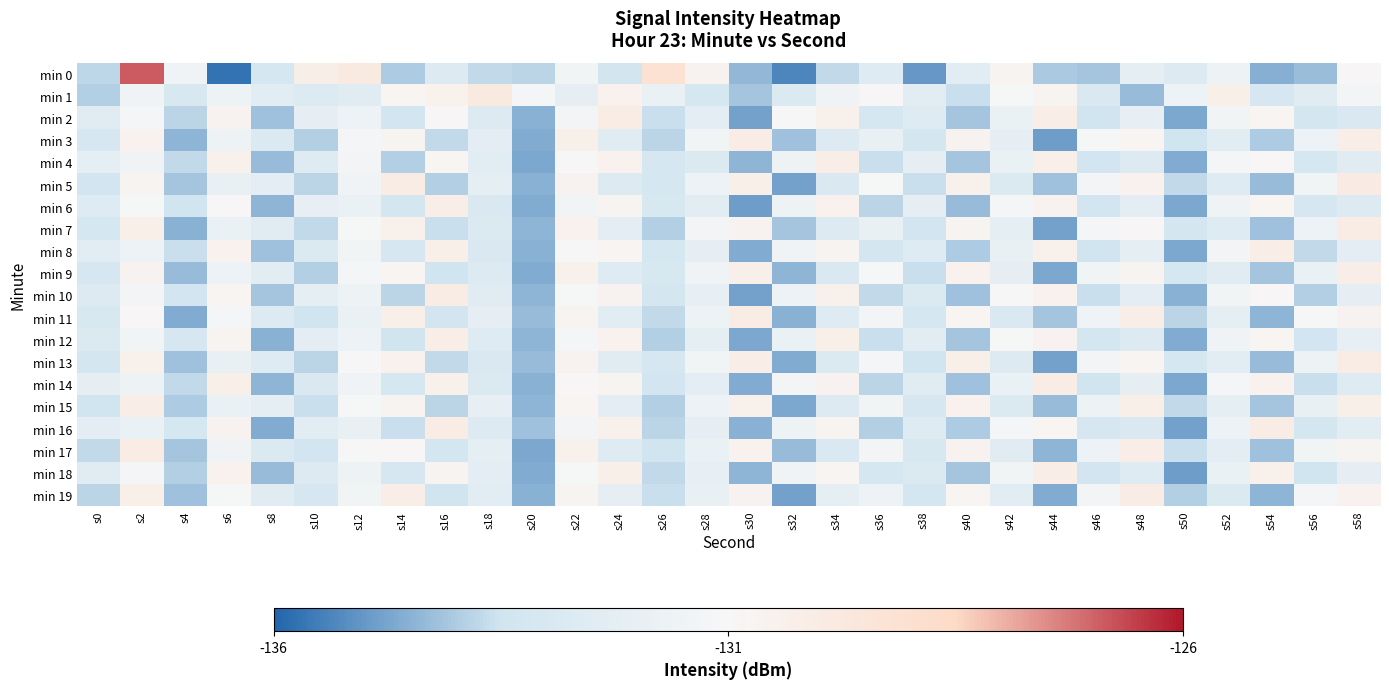

Reading left to right, list all the values displayed in this chart.

min 0: s0=-133.7	s2=-126.9	s4=-131.4	s6=-135.7	s8=-133.2	s10=-130.2	s12=-129.9	s14=-134.0	s16=-132.7	s18=-133.7	s20=-133.8	s22=-131.4	s24=-133.3	s26=-129.1	s28=-130.6	s30=-134.4	s32=-135.4	s34=-133.7	s36=-132.6	s38=-135.0	s40=-132.4	s42=-130.7	s44=-134.0	s46=-134.1	s48=-132.2	s50=-132.7	s52=-131.7	s54=-134.5	s56=-134.3	s58=-130.9
min 1: s0=-133.9	s2=-131.5	s4=-133.1	s6=-131.6	s8=-132.4	s10=-132.7	s12=-132.5	s14=-130.8	s16=-130.5	s18=-129.9	s20=-131.2	s22=-132.1	s24=-130.5	s26=-131.8	s28=-133.2	s30=-134.1	s32=-132.8	s34=-131.5	s36=-130.9	s38=-132.4	s40=-133.6	s42=-131.1	s44=-130.7	s46=-132.9	s48=-134.3	s50=-131.7	s52=-130.3	s54=-133.1	s56=-132.5	s58=-131.3
min 2: s0=-132.5	s2=-131.2	s4=-133.8	s6=-130.6	s8=-134.2	s10=-132.1	s12=-131.7	s14=-133.4	s16=-130.9	s18=-132.7	s20=-134.5	s22=-131.3	s24=-130.1	s26=-133.6	s28=-132.3	s30=-134.8	s32=-131.0	s34=-130.4	s36=-133.2	s38=-132.6	s40=-134.1	s42=-131.8	s44=-130.2	s46=-133.5	s48=-132.0	s50=-134.7	s52=-131.4	s54=-130.8	s56=-133.3	s58=-132.9
min 3: s0=-133.1	s2=-130.5	s4=-134.4	s6=-131.6	s8=-132.8	s10=-133.9	s12=-131.2	s14=-130.7	s16=-133.7	s18=-132.3	s20=-134.6	s22=-130.3	s24=-132.5	s26=-133.8	s28=-131.4	s30=-130.1	s32=-134.2	s34=-132.7	s36=-131.9	s38=-133.3	s40=-130.6	s42=-132.1	s44=-134.9	s46=-131.1	s48=-130.8	s50=-133.5	s52=-132.4	s54=-134.0	s56=-131.7	s58=-130.2
min 4: s0=-132.2	s2=-131.5	s4=-133.7	s6=-130.4	s8=-134.3	s10=-132.6	s12=-131.3	s14=-133.9	s16=-130.8	s18=-132.4	s20=-134.7	s22=-131.0	s24=-130.5	s26=-133.1	s28=-132.8	s30=-134.4	s32=-131.6	s34=-130.2	s36=-133.6	s38=-132.1	s40=-134.1	s42=-131.8	s44=-130.3	s46=-133.4	s48=-132.7	s50=-134.6	s52=-131.2	s54=-130.9	s56=-133.2	s58=-132.5
min 5: s0=-133.4	s2=-130.7	s4=-134.1	s6=-131.9	s8=-132.3	s10=-133.8	s12=-131.5	s14=-130.1	s16=-133.9	s18=-132.2	s20=-134.5	s22=-130.6	s24=-132.7	s26=-133.2	s28=-131.7	s30=-130.3	s32=-134.8	s34=-132.9	s36=-131.1	s38=-133.6	s40=-130.4	s42=-132.8	s44=-134.2	s46=-131.3	s48=-130.5	s50=-133.7	s52=-132.6	s54=-134.3	s56=-131.4	s58=-130.0
min 6: s0=-132.6	s2=-131.1	s4=-133.5	s6=-130.9	s8=-134.4	s10=-132.0	s12=-131.8	s14=-133.3	s16=-130.2	s18=-132.9	s20=-134.6	s22=-131.4	s24=-130.7	s26=-133.0	s28=-132.4	s30=-134.9	s32=-131.6	s34=-130.5	s36=-133.8	s38=-132.1	s40=-134.3	s42=-131.2	s44=-130.6	s46=-133.4	s48=-132.3	s50=-134.7	s52=-131.5	s54=-130.8	s56=-133.1	s58=-132.7
min 7: s0=-133.2	s2=-130.3	s4=-134.5	s6=-131.8	s8=-132.5	s10=-133.7	s12=-131.1	s14=-130.4	s16=-133.6	s18=-132.8	s20=-134.4	s22=-130.5	s24=-132.3	s26=-133.9	s28=-131.3	s30=-130.6	s32=-134.1	s34=-132.7	s36=-131.9	s38=-133.4	s40=-130.7	s42=-132.2	s44=-134.8	s46=-131.2	s48=-130.9	s50=-133.3	s52=-132.6	s54=-134.2	s56=-131.7	s58=-130.1
min 8: s0=-132.4	s2=-131.7	s4=-133.6	s6=-130.5	s8=-134.2	s10=-132.8	s12=-131.4	s14=-133.1	s16=-130.3	s18=-132.9	s20=-134.5	s22=-131.0	s24=-130.8	s26=-133.2	s28=-132.1	s30=-134.6	s32=-131.5	s34=-130.7	s36=-133.3	s38=-132.6	s40=-134.0	s42=-131.9	s44=-130.4	s46=-133.5	s48=-132.2	s50=-134.7	s52=-131.3	s54=-130.2	s56=-133.7	s58=-132.3
min 9: s0=-133.1	s2=-130.6	s4=-134.3	s6=-131.7	s8=-132.4	s10=-133.9	s12=-131.2	s14=-130.8	s16=-133.5	s18=-132.7	s20=-134.6	s22=-130.4	s24=-132.6	s26=-133.0	s28=-131.5	s30=-130.3	s32=-134.4	s34=-132.9	s36=-131.1	s38=-133.6	s40=-130.5	s42=-132.1	s44=-134.7	s46=-131.4	s48=-130.7	s50=-133.2	s52=-132.5	s54=-134.1	s56=-131.8	s58=-130.2
min 10: s0=-132.7	s2=-131.3	s4=-133.4	s6=-130.8	s8=-134.1	s10=-132.2	s12=-131.6	s14=-133.8	s16=-130.1	s18=-132.5	s20=-134.4	s22=-131.1	s24=-130.6	s26=-133.3	s28=-132.0	s30=-134.8	s32=-131.7	s34=-130.4	s36=-133.7	s38=-132.8	s40=-134.2	s42=-131.0	s44=-130.5	s46=-133.6	s48=-132.3	s50=-134.5	s52=-131.4	s54=-130.9	s56=-133.9	s58=-132.1
min 11: s0=-133.0	s2=-130.9	s4=-134.6	s6=-131.2	s8=-132.7	s10=-133.5	s12=-131.8	s14=-130.3	s16=-133.4	s18=-132.1	s20=-134.3	s22=-130.7	s24=-132.4	s26=-133.7	s28=-131.6	s30=-130.1	s32=-134.5	s34=-132.6	s36=-131.3	s38=-133.2	s40=-130.8	s42=-132.9	s44=-134.1	s46=-131.5	s48=-130.2	s50=-133.8	s52=-132.2	s54=-134.4	s56=-131.1	s58=-130.6
min 12: s0=-132.8	s2=-131.4	s4=-133.1	s6=-130.7	s8=-134.5	s10=-132.3	s12=-131.7	s14=-133.5	s16=-130.2	s18=-132.6	s20=-134.4	s22=-131.2	s24=-130.5	s26=-133.9	s28=-132.2	s30=-134.7	s32=-131.8	s34=-130.3	s36=-133.6	s38=-132.4	s40=-134.1	s42=-131.1	s44=-130.6	s46=-133.3	s48=-132.7	s50=-134.6	s52=-131.5	s54=-130.8	s56=-133.4	s58=-132.0
min 13: s0=-133.3	s2=-130.4	s4=-134.2	s6=-131.9	s8=-132.6	s10=-133.8	s12=-131.0	s14=-130.5	s16=-133.7	s18=-132.9	s20=-134.3	s22=-130.6	s24=-132.5	s26=-133.1	s28=-131.4	s30=-130.2	s32=-134.6	s34=-132.8	s36=-131.2	s38=-133.5	s40=-130.3	s42=-132.7	s44=-134.8	s46=-131.3	s48=-130.8	s50=-133.2	s52=-132.4	s54=-134.3	s56=-131.6	s58=-130.1
min 14: s0=-132.1	s2=-131.6	s4=-133.7	s6=-130.3	s8=-134.4	s10=-132.9	s12=-131.5	s14=-133.2	s16=-130.4	s18=-132.8	s20=-134.5	s22=-130.9	s24=-130.7	s26=-133.4	s28=-132.3	s30=-134.6	s32=-131.3	s34=-130.6	s36=-133.8	s38=-132.5	s40=-134.2	s42=-131.8	s44=-130.1	s46=-133.5	s48=-132.1	s50=-134.7	s52=-131.2	s54=-130.5	s56=-133.6	s58=-132.6
min 15: s0=-133.5	s2=-130.2	s4=-134.0	s6=-131.8	s8=-132.2	s10=-133.6	s12=-131.1	s14=-130.7	s16=-133.8	s18=-132.0	s20=-134.4	s22=-130.8	s24=-132.3	s26=-133.9	s28=-131.7	s30=-130.4	s32=-134.7	s34=-132.7	s36=-131.4	s38=-133.1	s40=-130.5	s42=-132.8	s44=-134.3	s46=-131.6	s48=-130.3	s50=-133.7	s52=-132.2	s54=-134.1	s56=-131.9	s58=-130.3
min 16: s0=-132.3	s2=-131.8	s4=-133.2	s6=-130.6	s8=-134.6	s10=-132.4	s12=-131.9	s14=-133.6	s16=-130.1	s18=-132.7	s20=-134.2	s22=-131.3	s24=-130.4	s26=-133.8	s28=-132.1	s30=-134.5	s32=-131.6	s34=-130.7	s36=-133.9	s38=-132.6	s40=-134.0	s42=-131.2	s44=-130.8	s46=-133.1	s48=-132.9	s50=-134.8	s52=-131.7	s54=-130.1	s56=-133.3	s58=-132.4
min 17: s0=-133.7	s2=-130.1	s4=-134.1	s6=-131.5	s8=-132.8	s10=-133.4	s12=-131.0	s14=-130.9	s16=-133.3	s18=-132.2	s20=-134.7	s22=-130.4	s24=-132.6	s26=-133.5	s28=-131.8	s30=-130.5	s32=-134.3	s34=-132.9	s36=-131.3	s38=-133.0	s40=-130.6	s42=-132.5	s44=-134.4	s46=-131.7	s48=-130.2	s50=-133.6	s52=-132.3	s54=-134.2	s56=-131.4	s58=-130.7
min 18: s0=-132.5	s2=-131.2	s4=-133.9	s6=-130.5	s8=-134.3	s10=-132.7	s12=-131.6	s14=-133.1	s16=-130.7	s18=-132.3	s20=-134.6	s22=-131.1	s24=-130.3	s26=-133.7	s28=-132.0	s30=-134.4	s32=-131.5	s34=-130.8	s36=-133.2	s38=-132.8	s40=-134.1	s42=-131.4	s44=-130.2	s46=-133.4	s48=-132.6	s50=-134.9	s52=-131.8	s54=-130.4	s56=-133.5	s58=-132.1
min 19: s0=-133.8	s2=-130.3	s4=-134.2	s6=-131.1	s8=-132.5	s10=-133.1	s12=-131.4	s14=-130.2	s16=-133.5	s18=-132.4	s20=-134.5	s22=-130.7	s24=-132.1	s26=-133.6	s28=-131.9	s30=-130.6	s32=-134.8	s34=-132.2	s36=-131.7	s38=-133.3	s40=-130.8	s42=-132.4	s44=-134.6	s46=-131.3	s48=-130.1	s50=-133.9	s52=-132.8	s54=-134.4	s56=-131.2	s58=-130.5